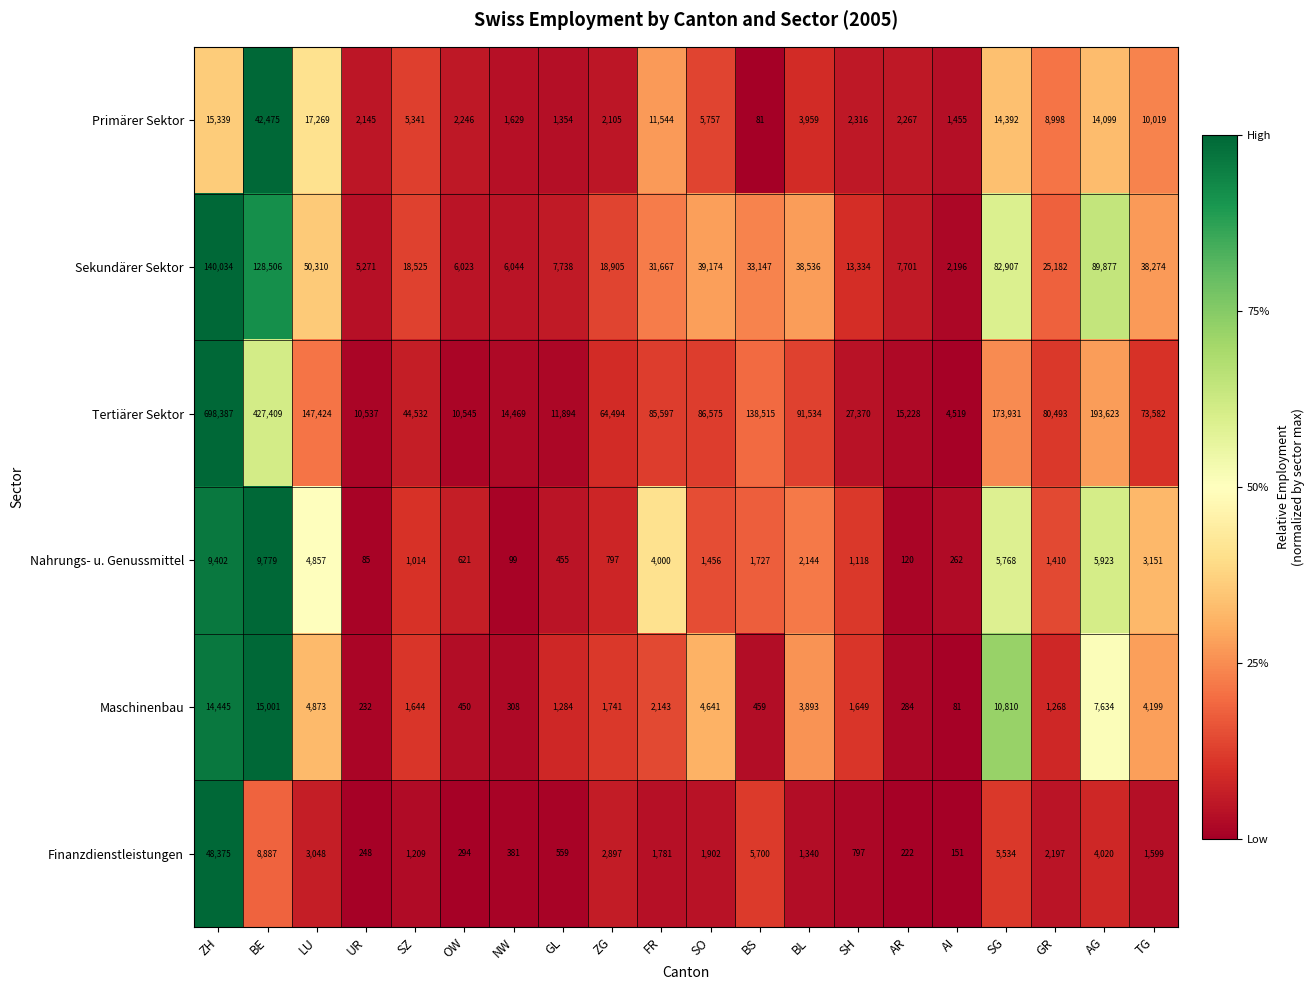

At which category is the sum across all series the highest?

ZH